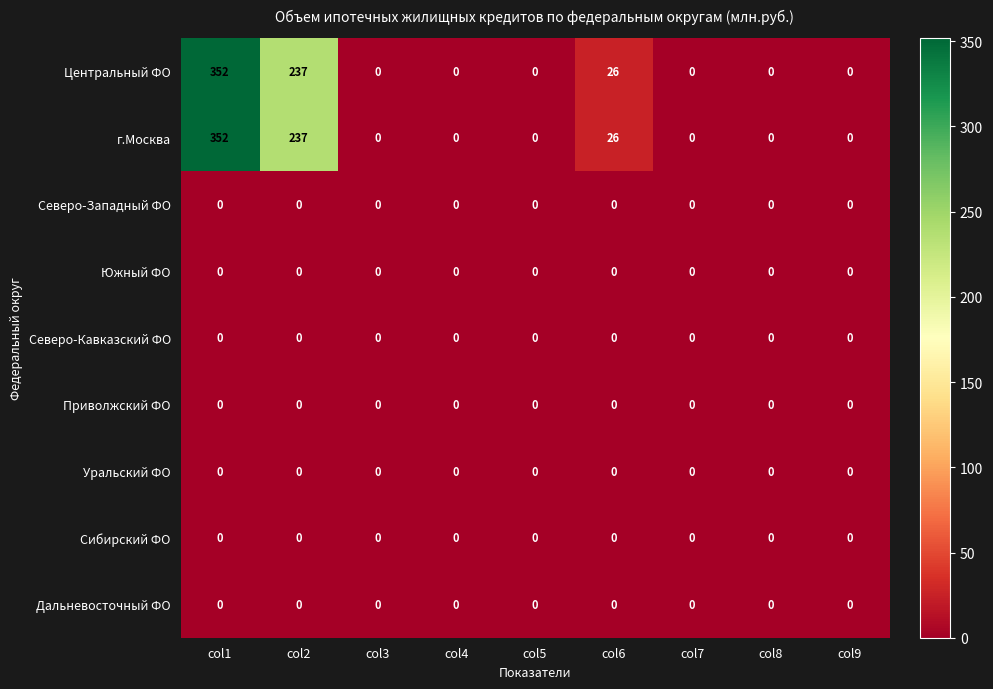

How many series are shown in this chart?

9